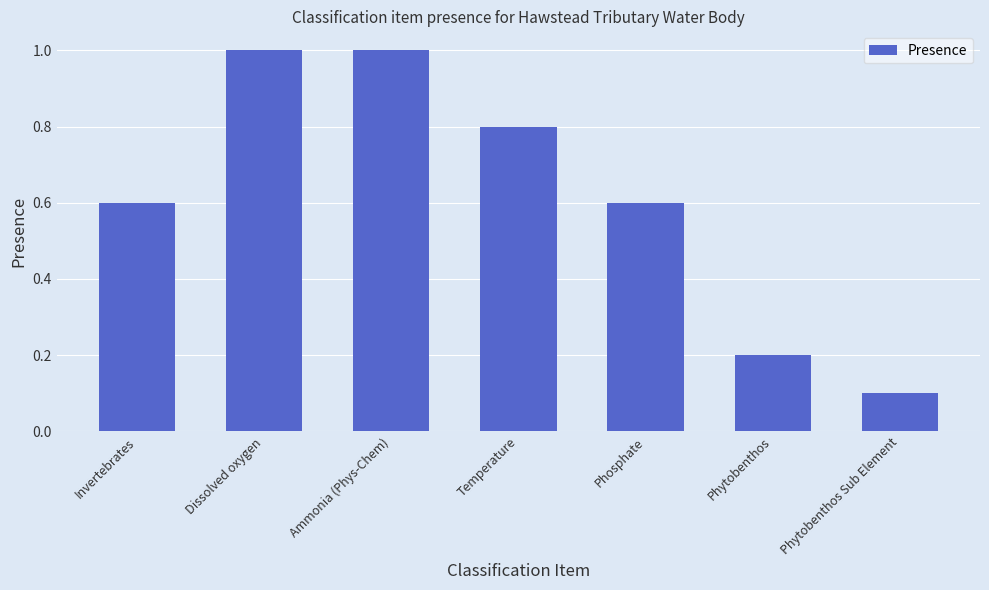

Reading left to right, list all the values displayed in this chart.

0.6	1.0	1.0	0.8	0.6	0.2	0.1